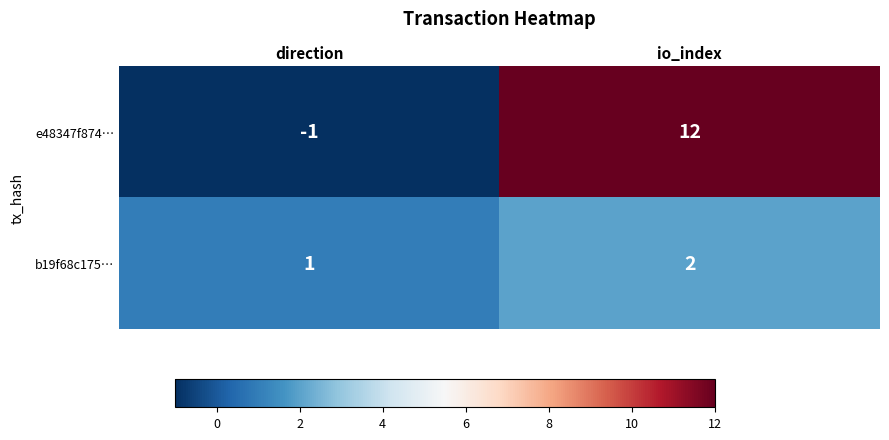

What is the difference between the e48347f874… values at io_index and direction?

13